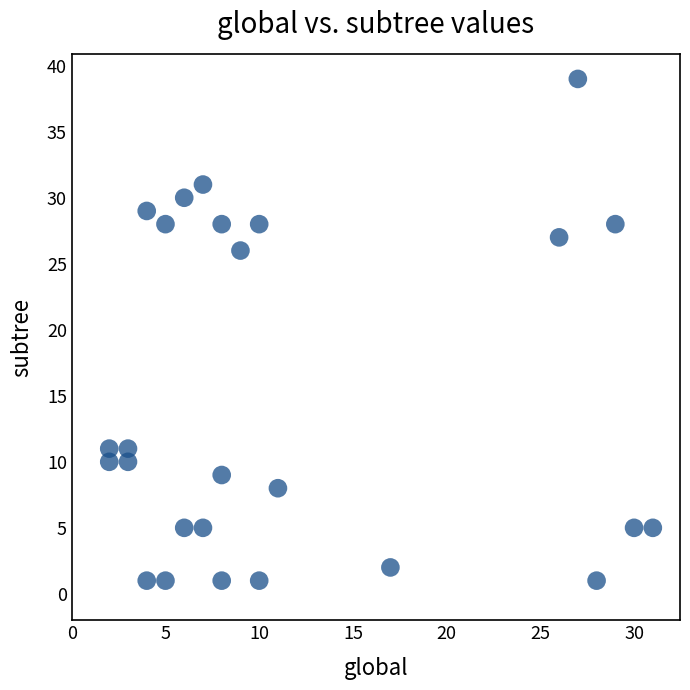

What Y value in the scatter plot is closest to 20?

26